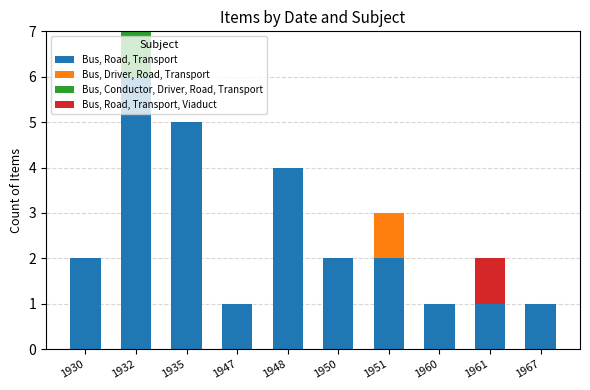

True or false: Bus, Road, Transport has a value of 2 at 1961.

False